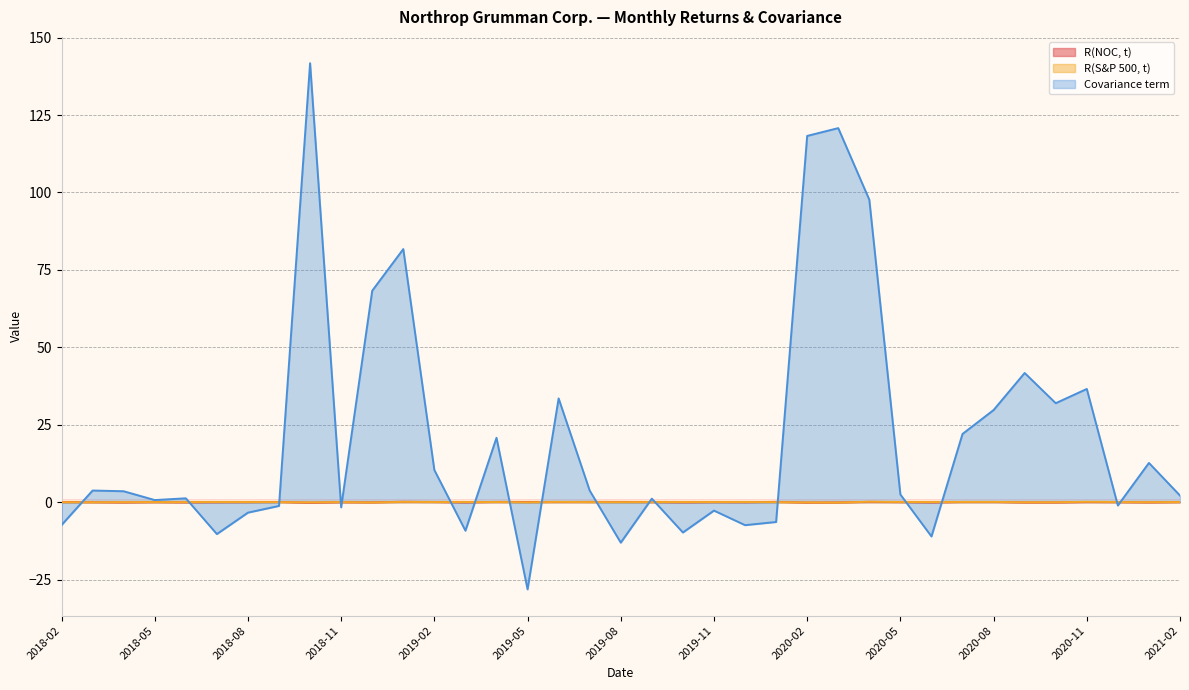

True or false: Covariance term and R(S&P 500, t) cross at least once.

True